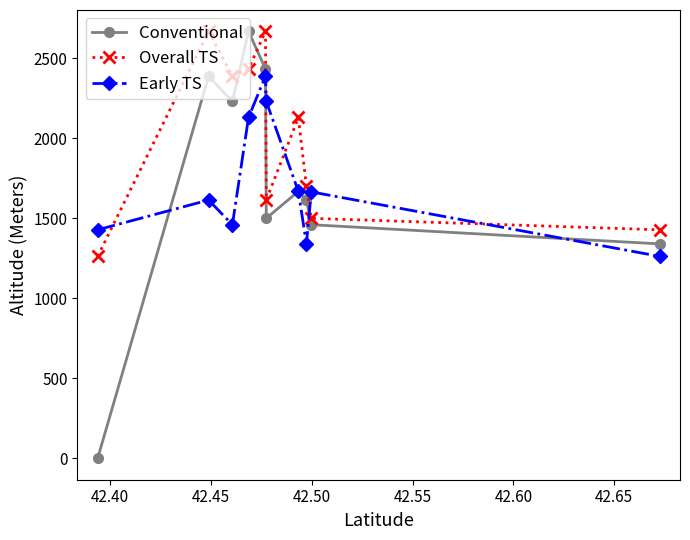

True or false: Conventional has more than 0 interior local peaks.

True